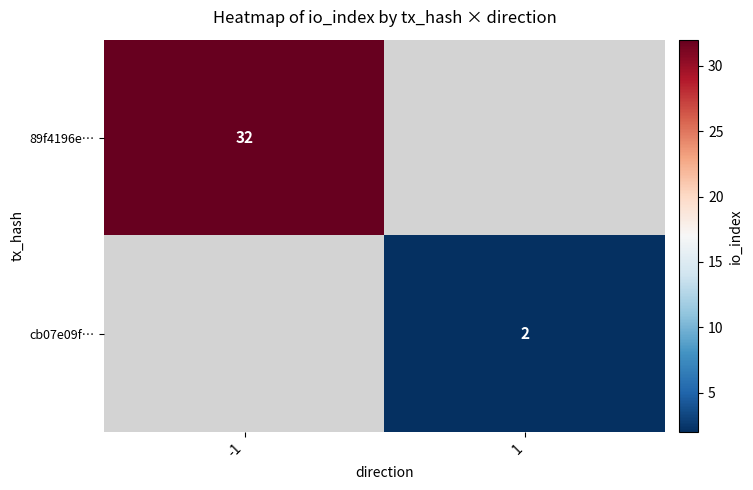

True or false: 89f4196e… has a value of 32 at -1.

True